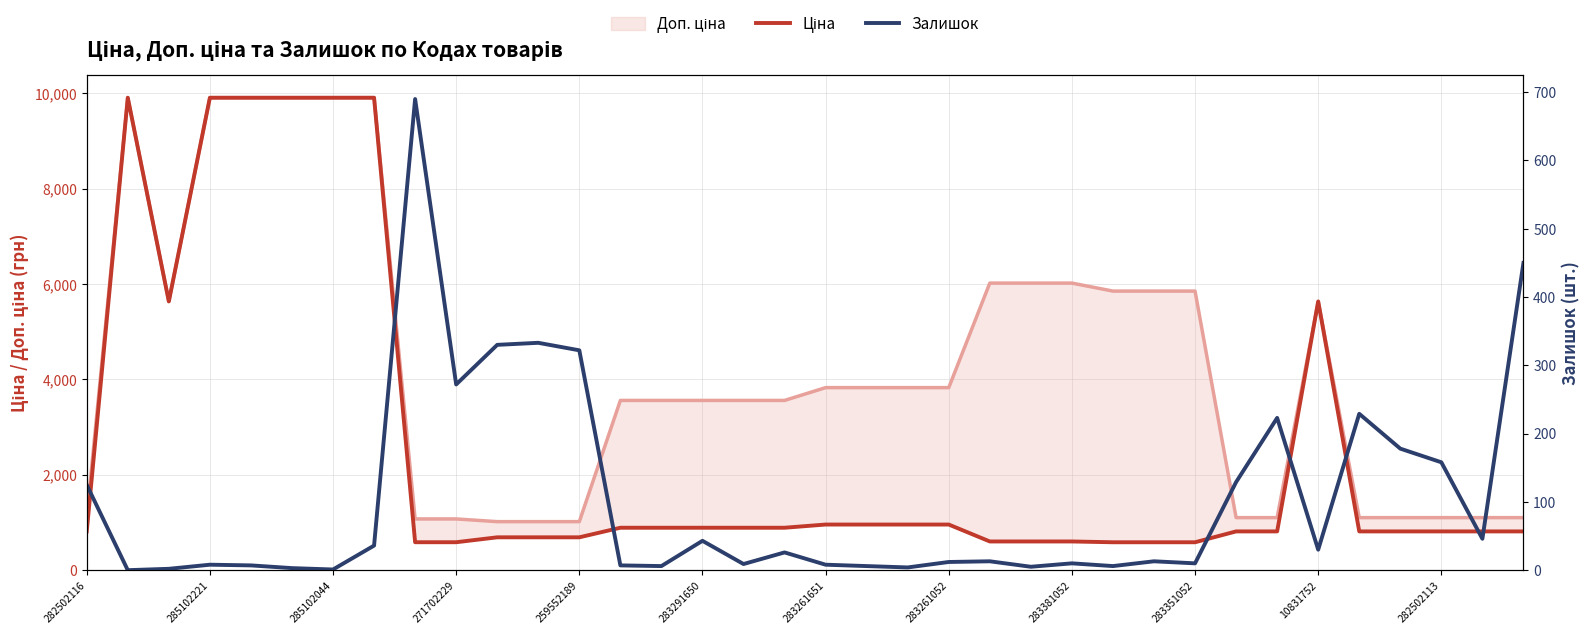

What is the difference between the second highest and second lowest values in the Ціна series?

9323.2